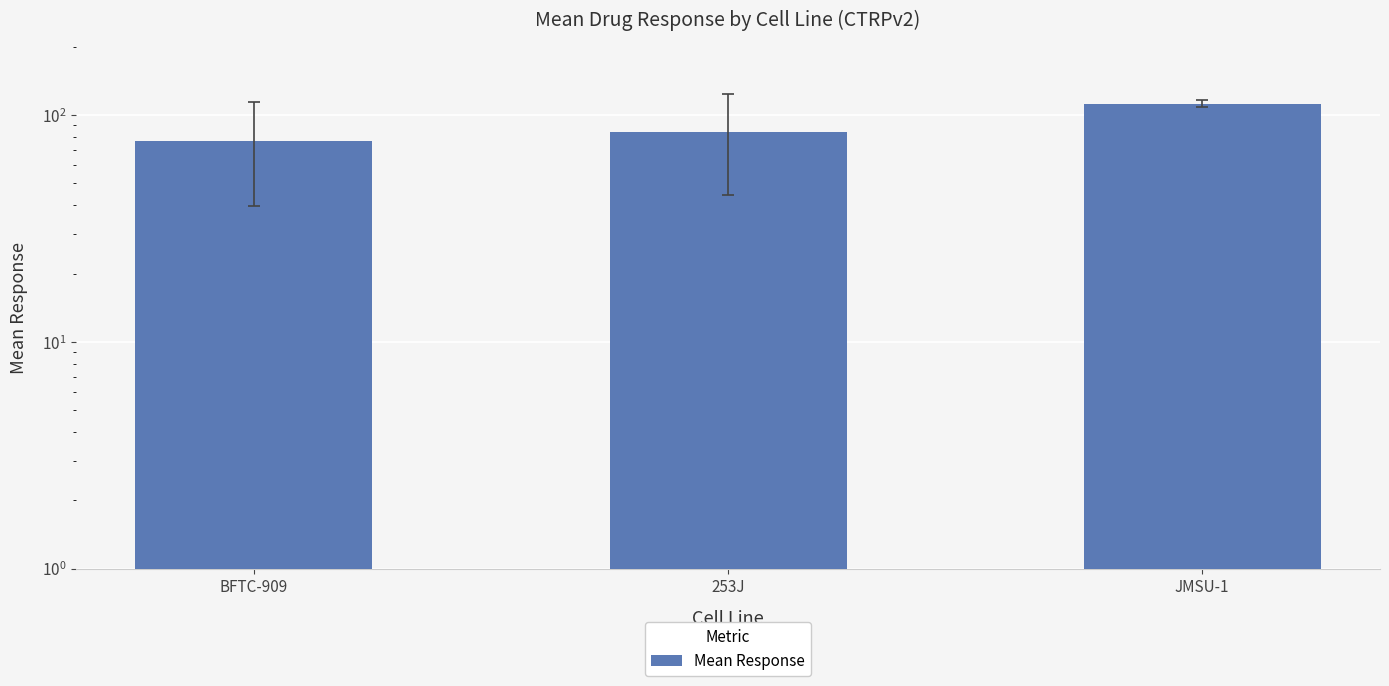

List the labels in order of value, smallest first.

BFTC-909, 253J, JMSU-1